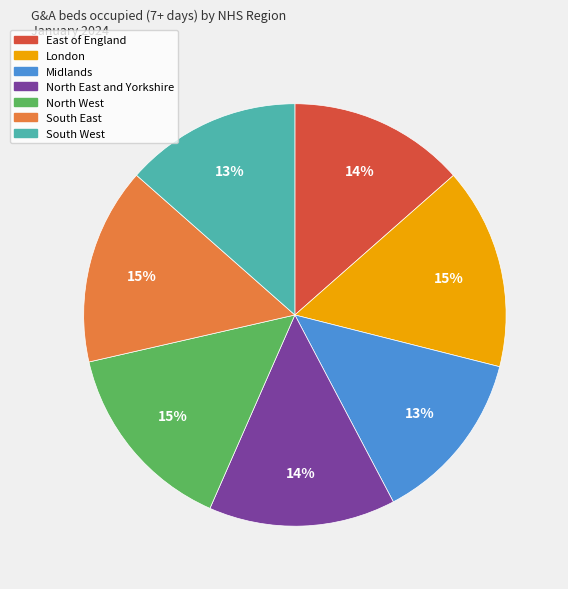

Does London account for over 50% of the chart?

No